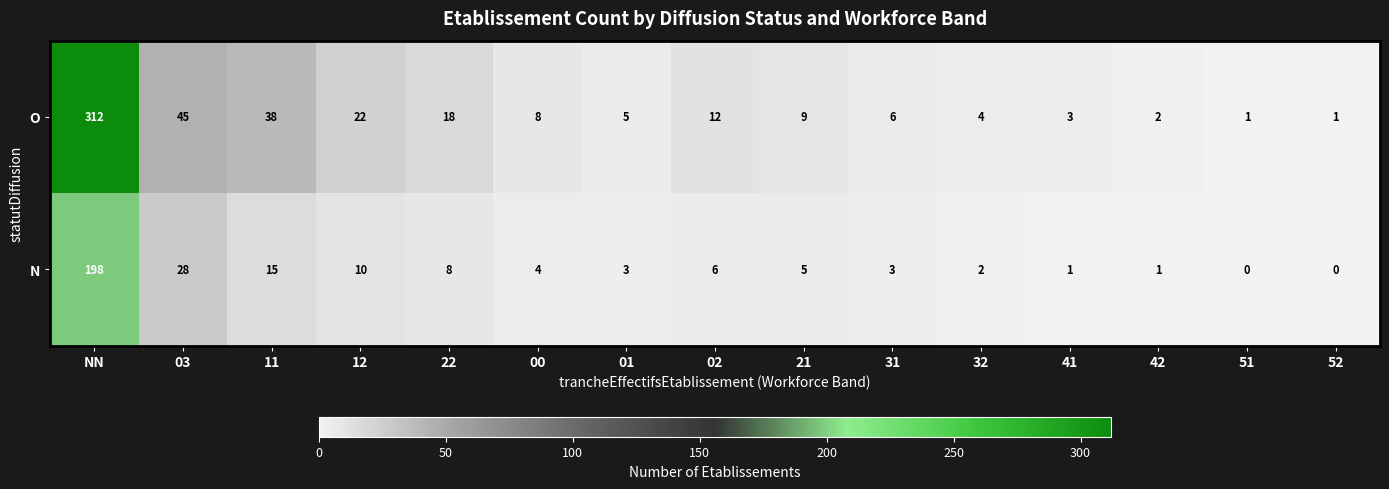

What is the average value of the O series?

32